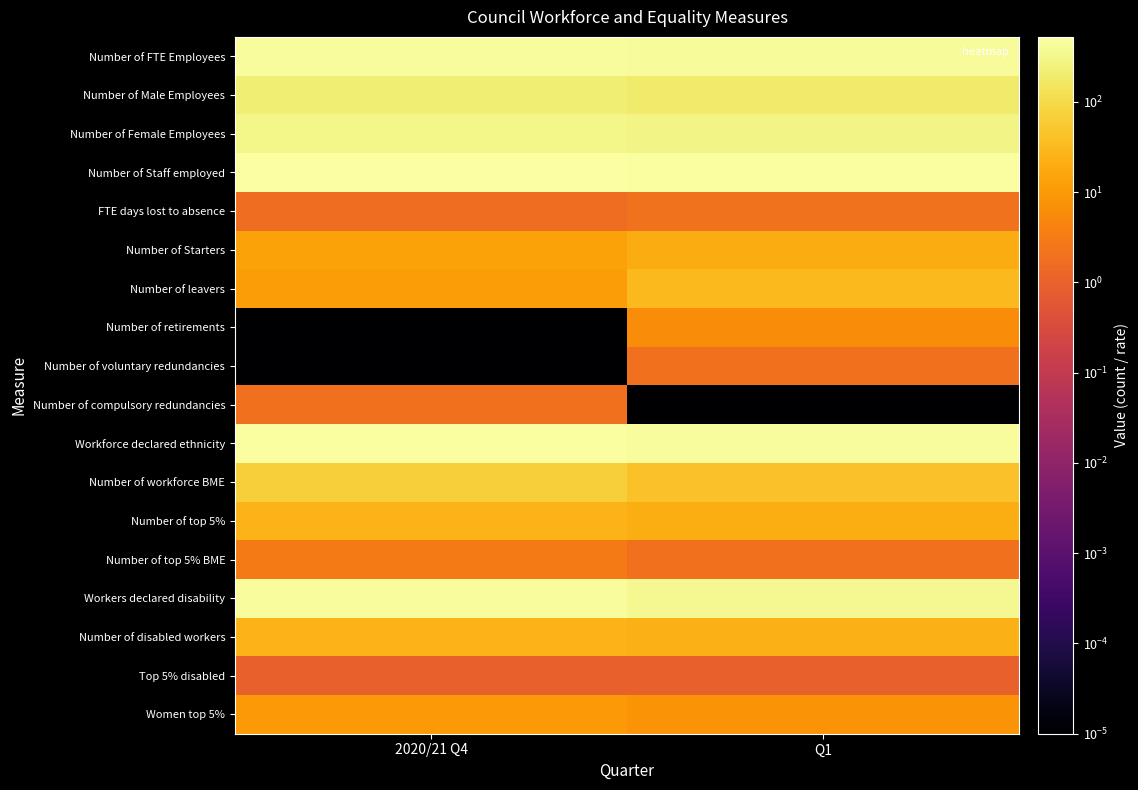

At which category is the sum across all series the highest?

2020/21 Q4